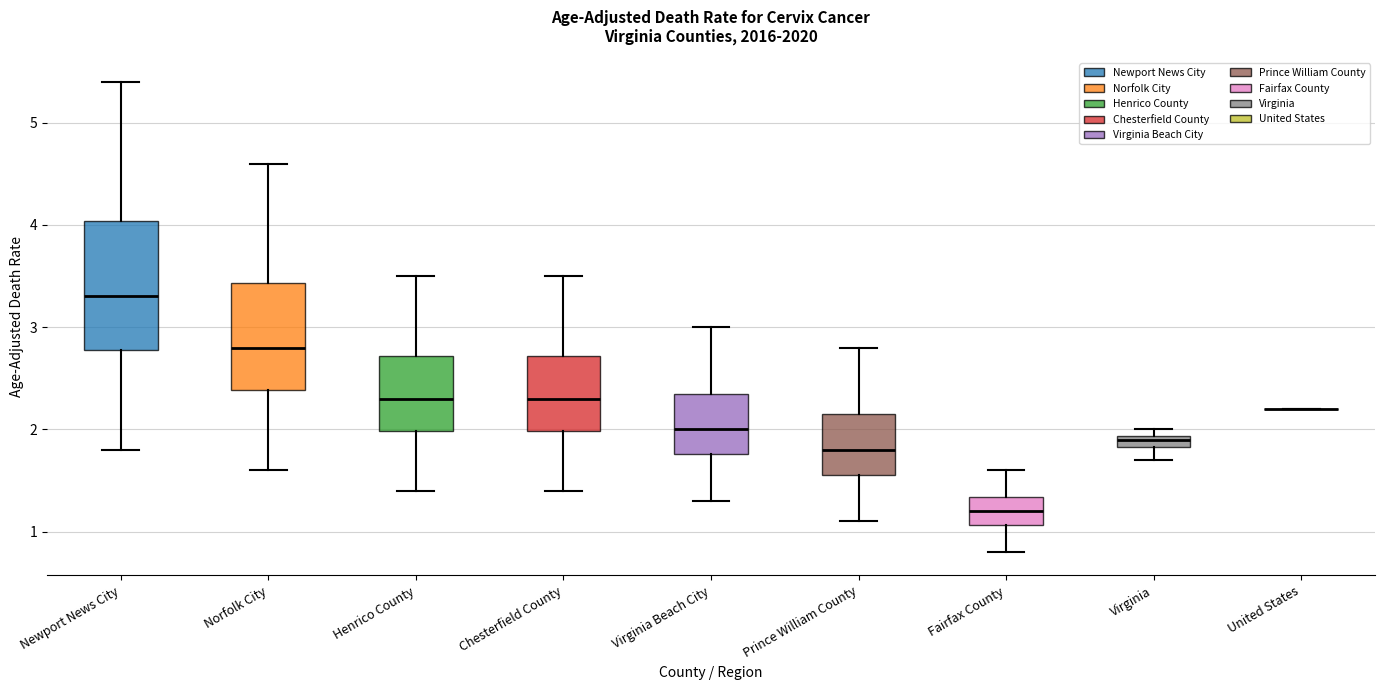

Which box is the tallest, from its lower edge to its upper edge?

Newport News City